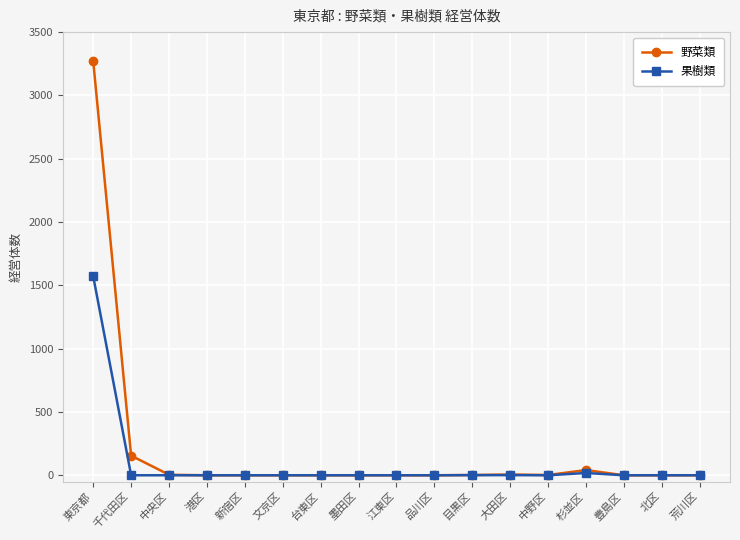

What is the difference between the 果樹類 values at 大田区 and 東京都?

1570